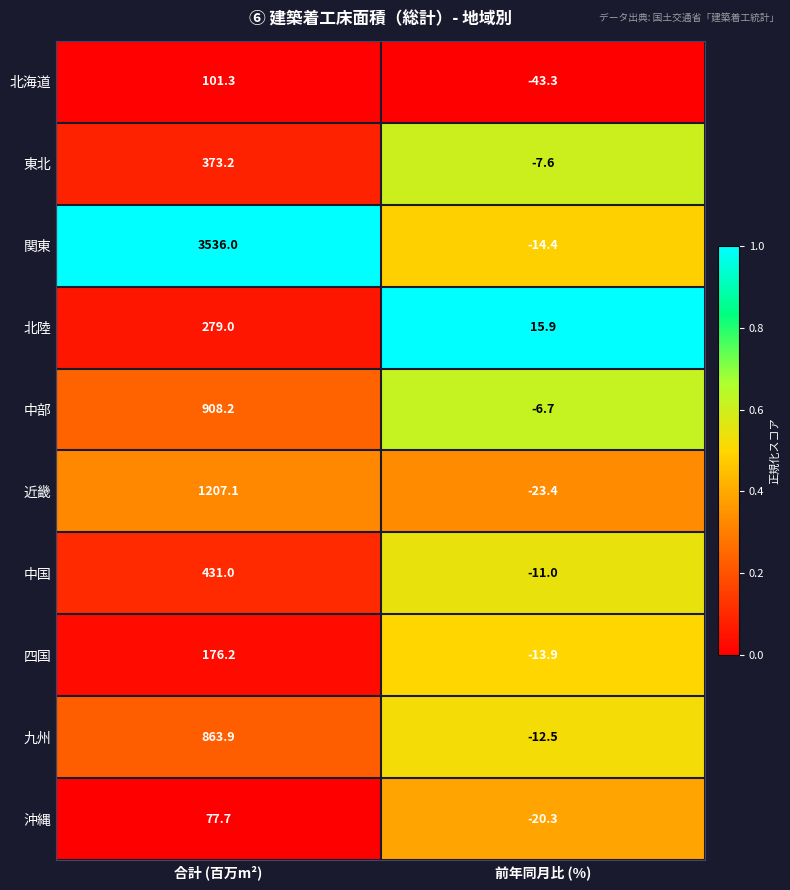

Read the 関東 value at 合計 (百万m²).

3536.0